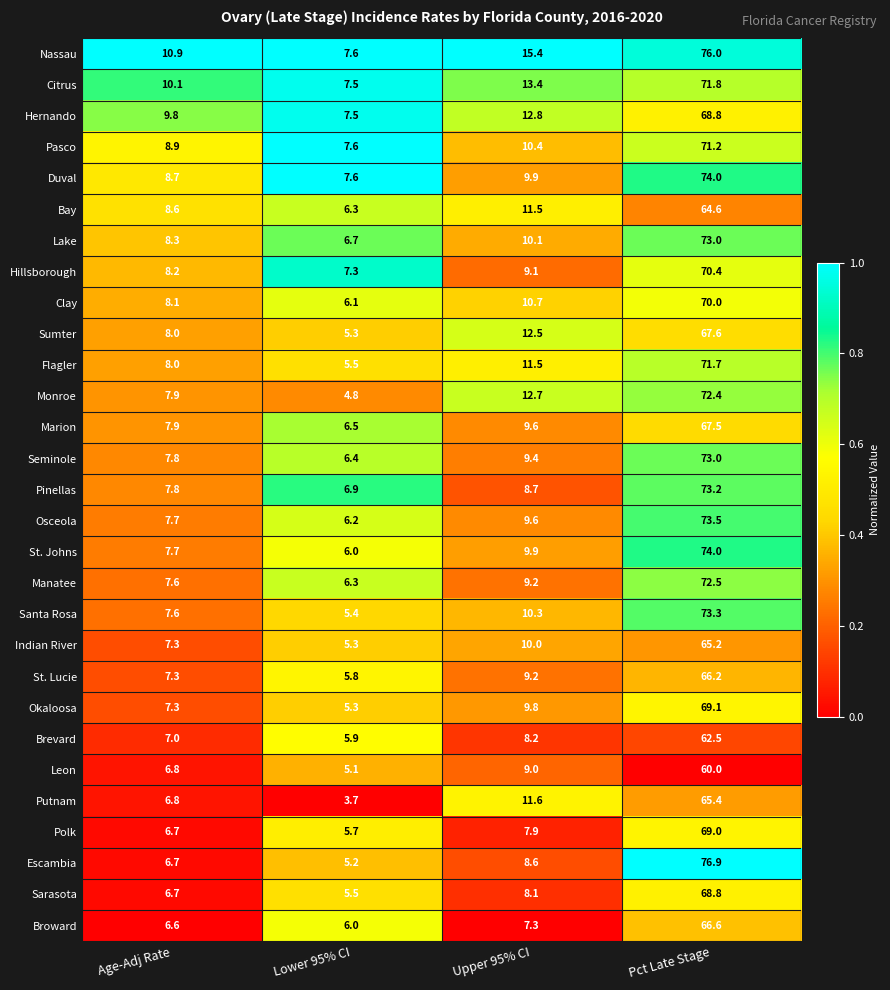

What is the difference between the maximum and second lowest values in the Marion series?

59.6